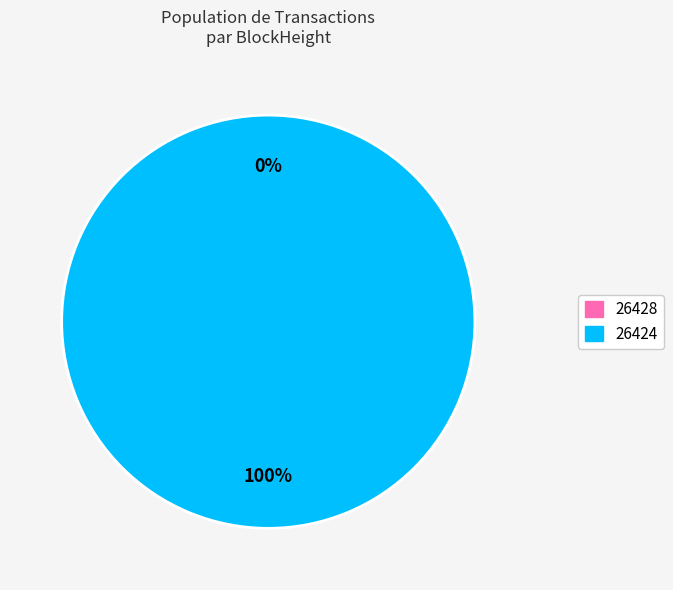

Which category has the biggest portion of the pie?

26424